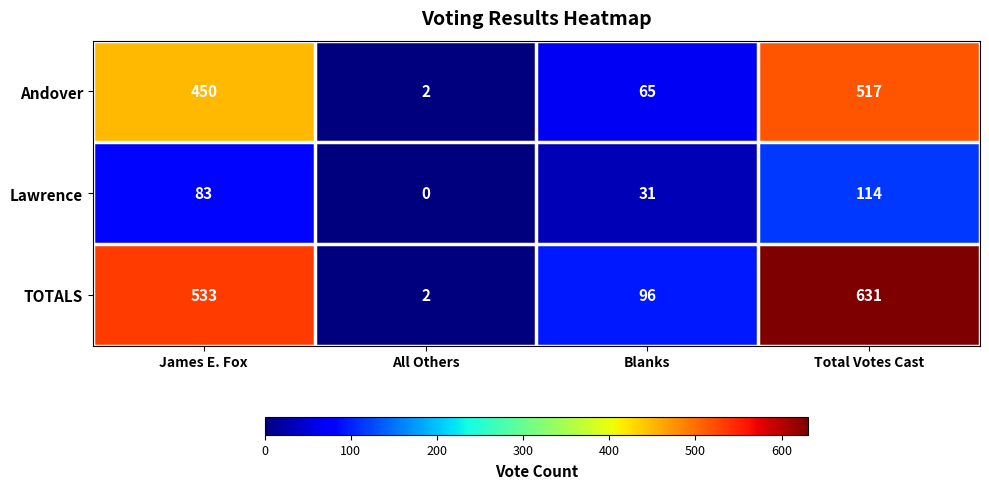

At which category is the sum across all series the highest?

Total Votes Cast